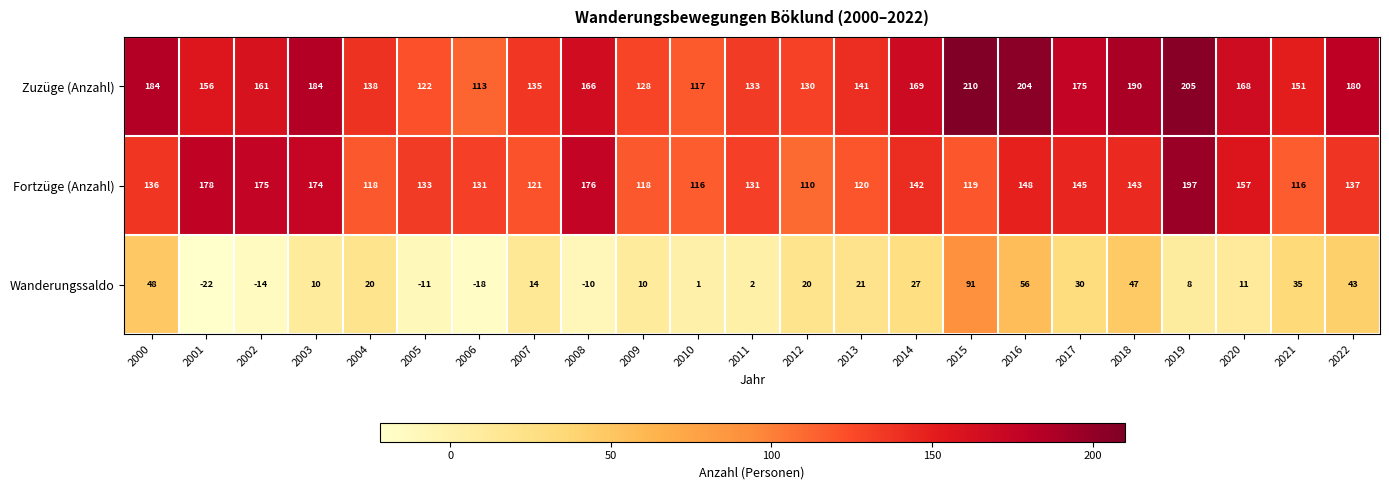

At how many categories does at least one series exceed 56?

23